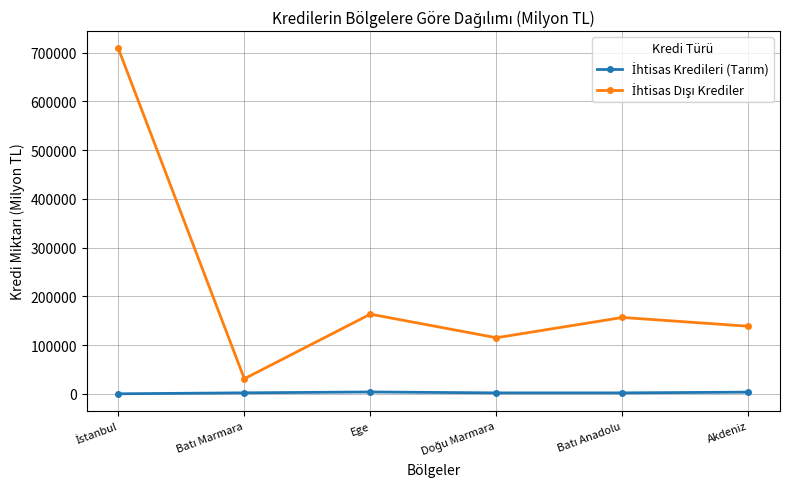

What is the maximum value shown in the chart?

708518.8